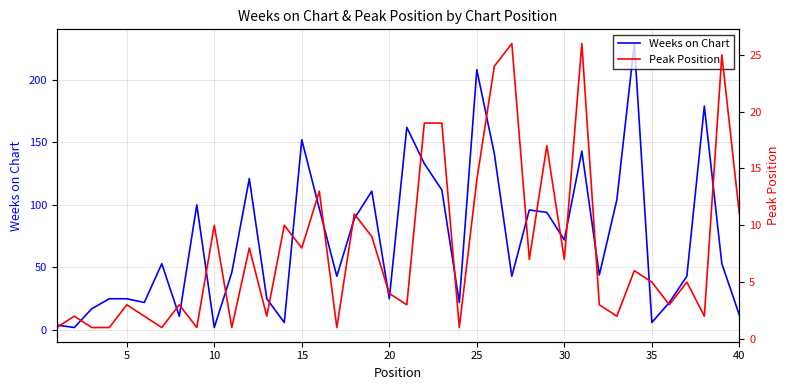

The value of Weeks on Chart at 5 is 9. True or false?

False